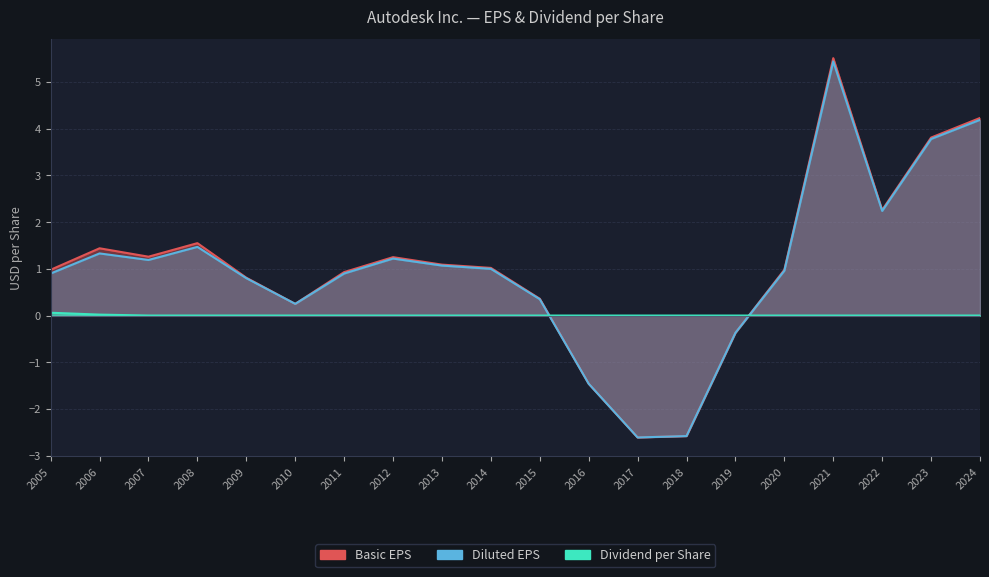

True or false: Diluted EPS and Basic EPS intersect in this chart.

False